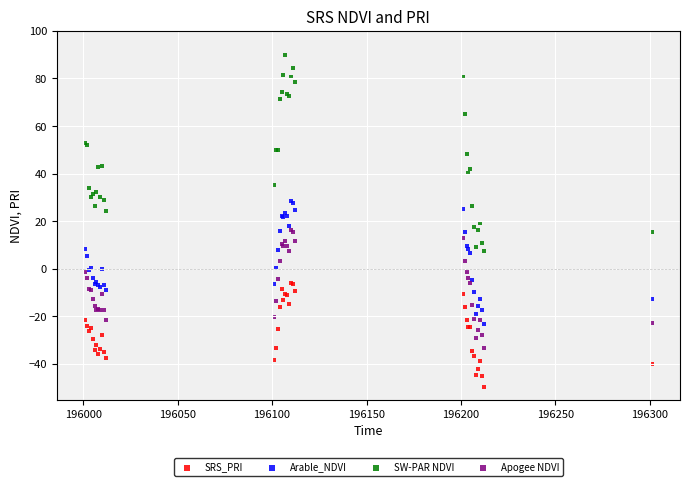

Which series reaches the minimum Y coordinate?

SRS_PRI